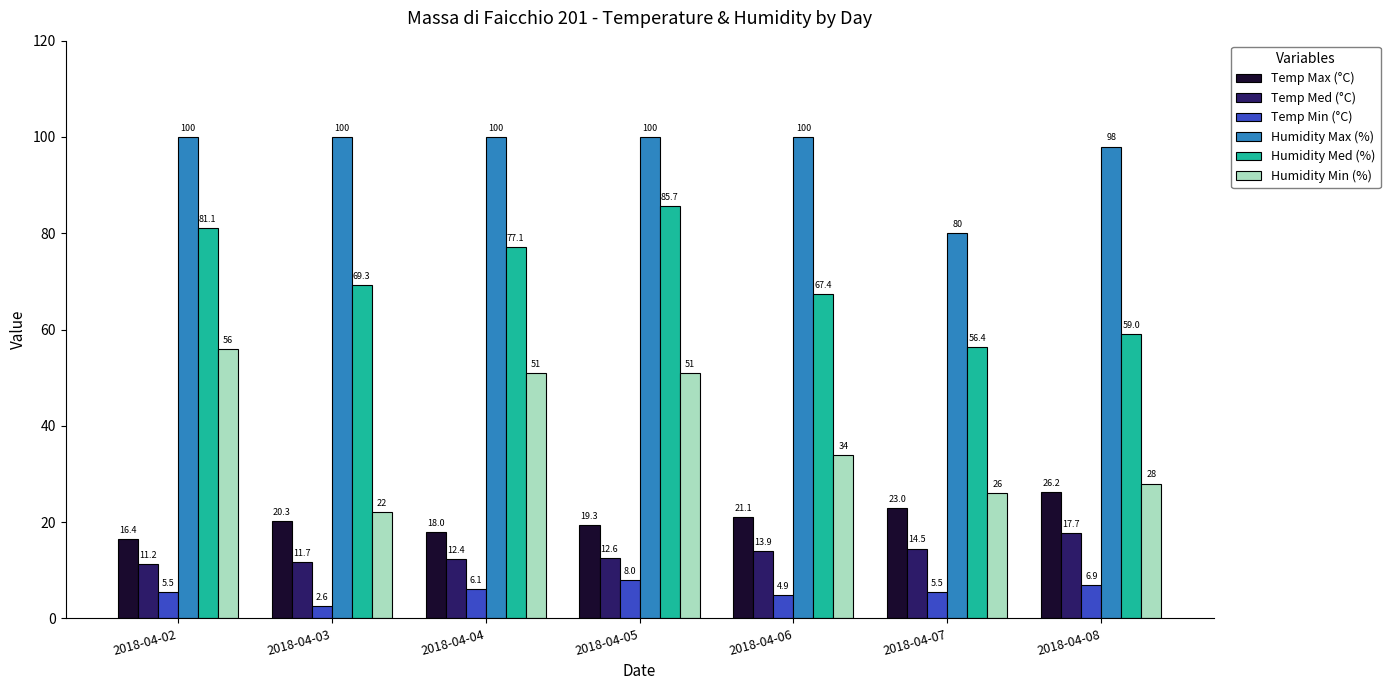

What are all the series names shown in the legend?

Temp Max (°C), Temp Med (°C), Temp Min (°C), Humidity Max (%), Humidity Med (%), Humidity Min (%)